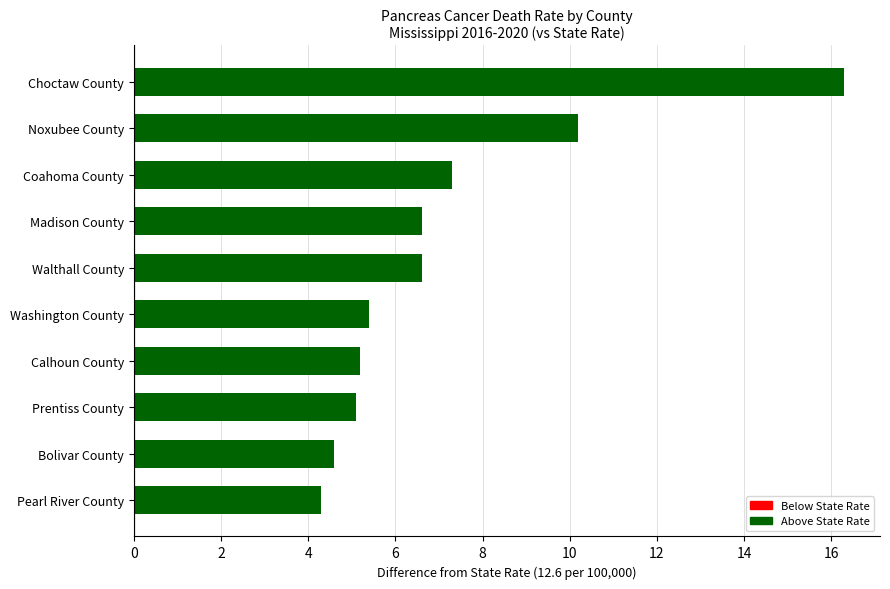

Between Prentiss County and Choctaw County, which is larger?

Choctaw County